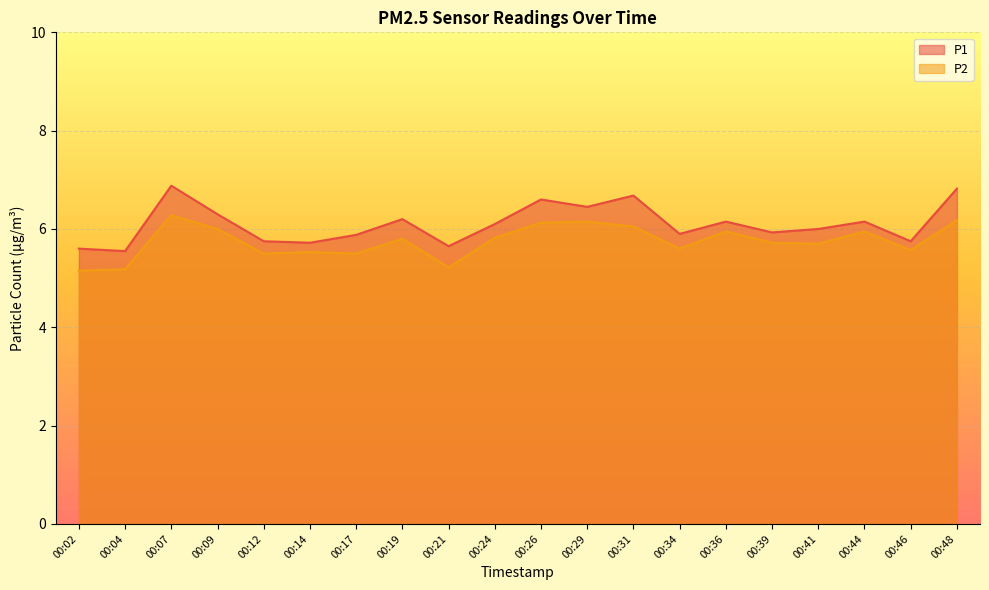

What is the total value across all series at 00:12?

11.2